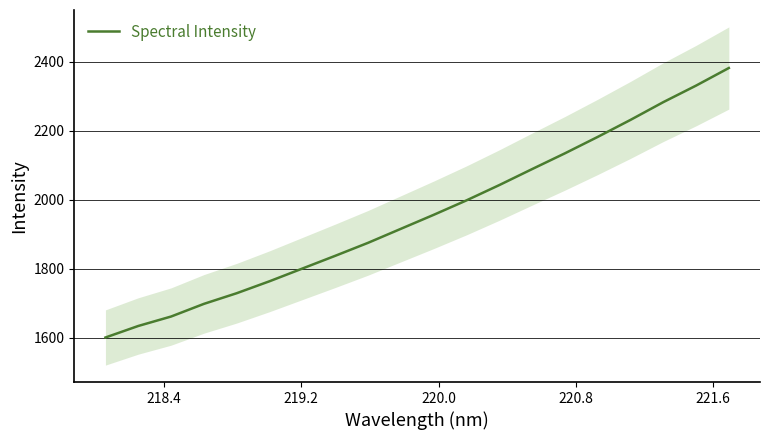

True or false: there are more than 2 points higher than both neighbors.

False